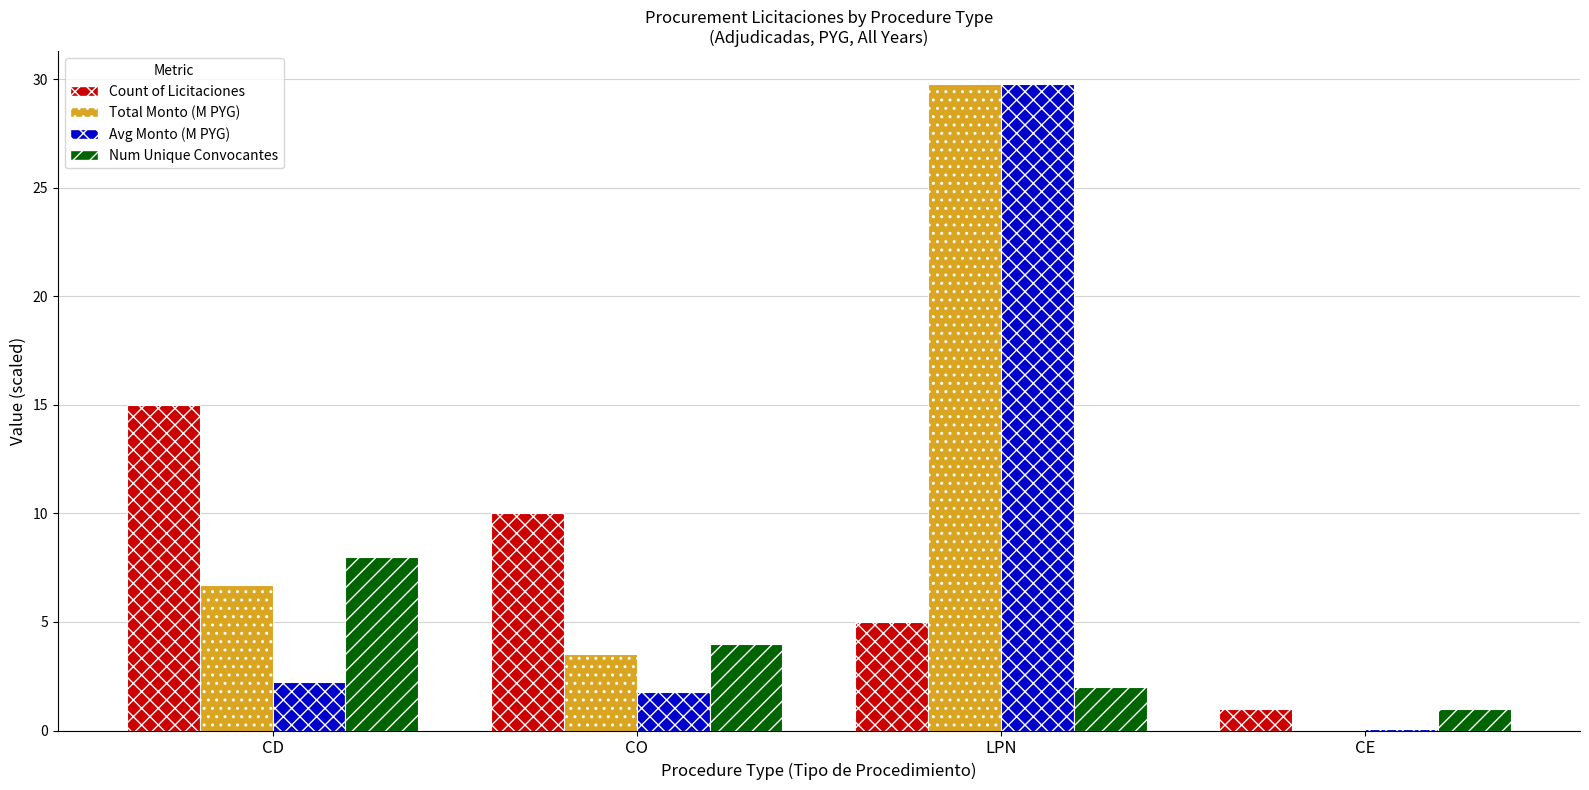

At which category does the chart reach its peak across all series?

LPN